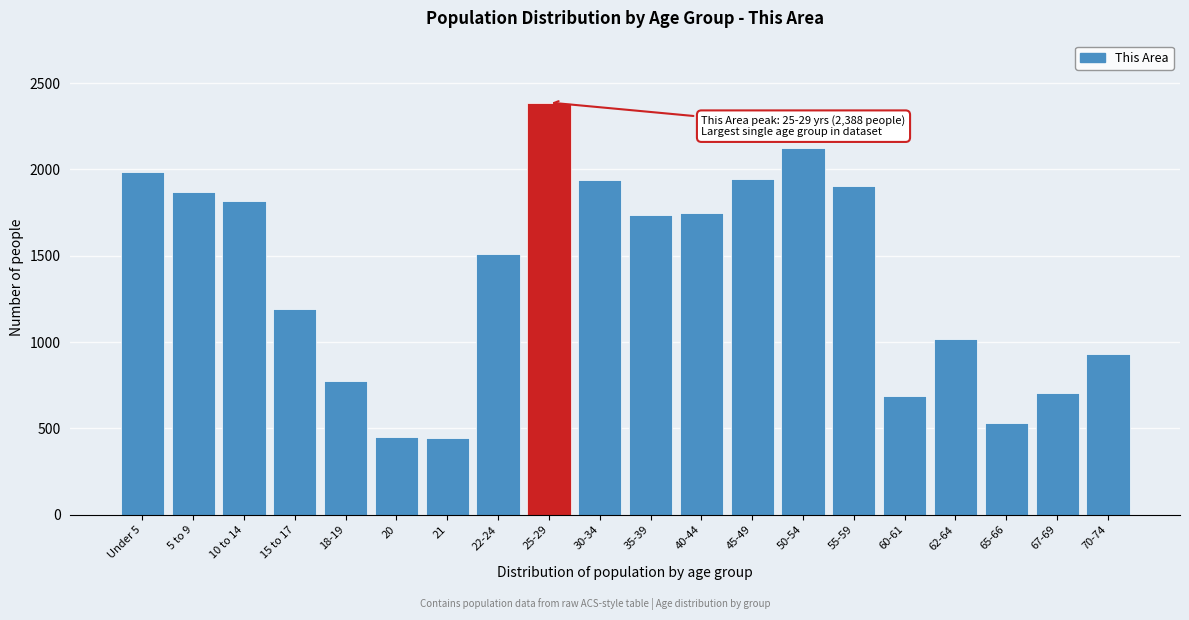

What is the sum of all values?

27710